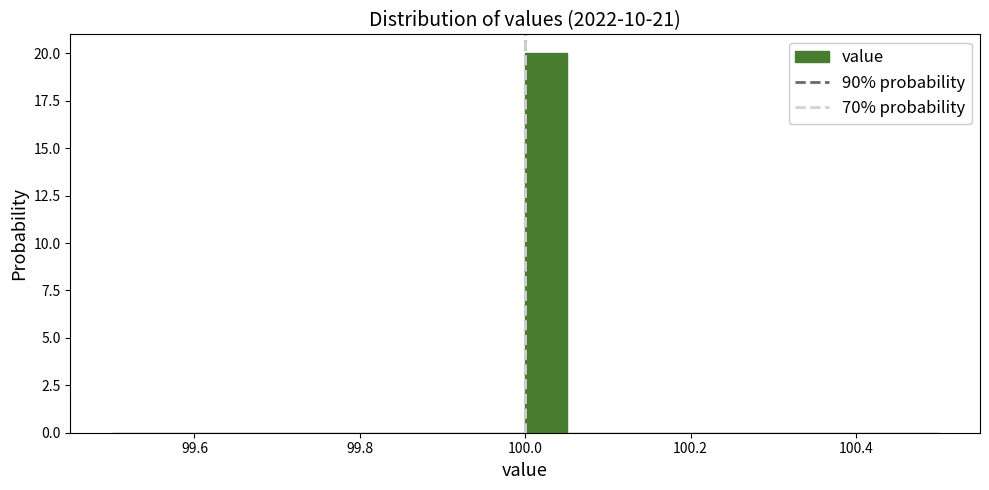

Around what value on the x-axis is the tallest bar? Give the approximate position of its centre, as read against the axis.

100.02